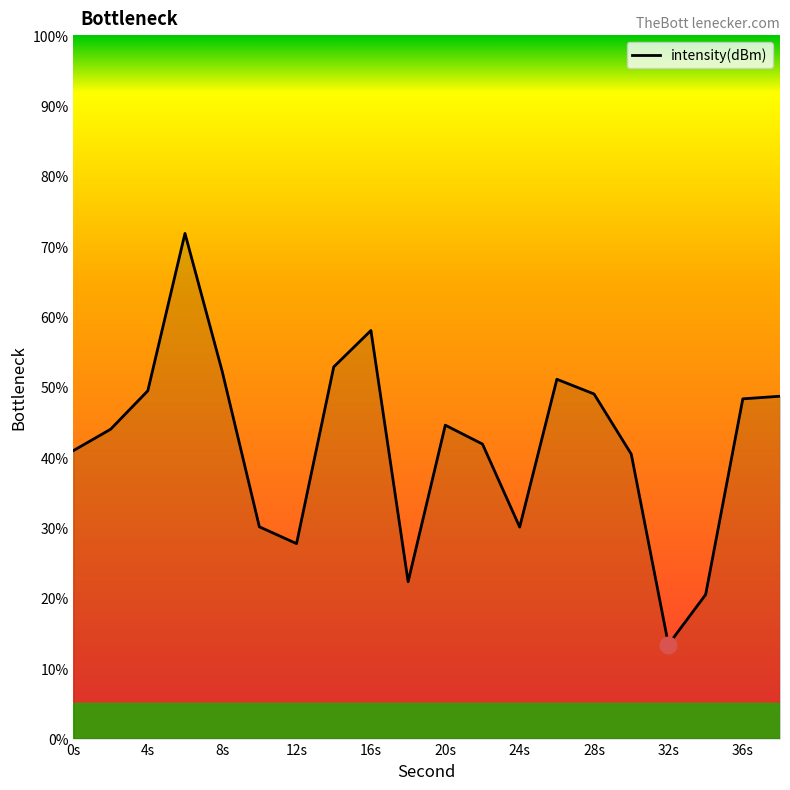

What is the maximum value shown in the chart?

71.8